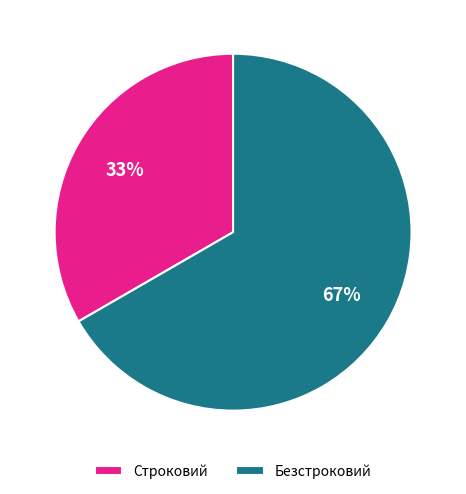

What is the ratio of the value at Строковий to the value at Безстроковий?

0.5